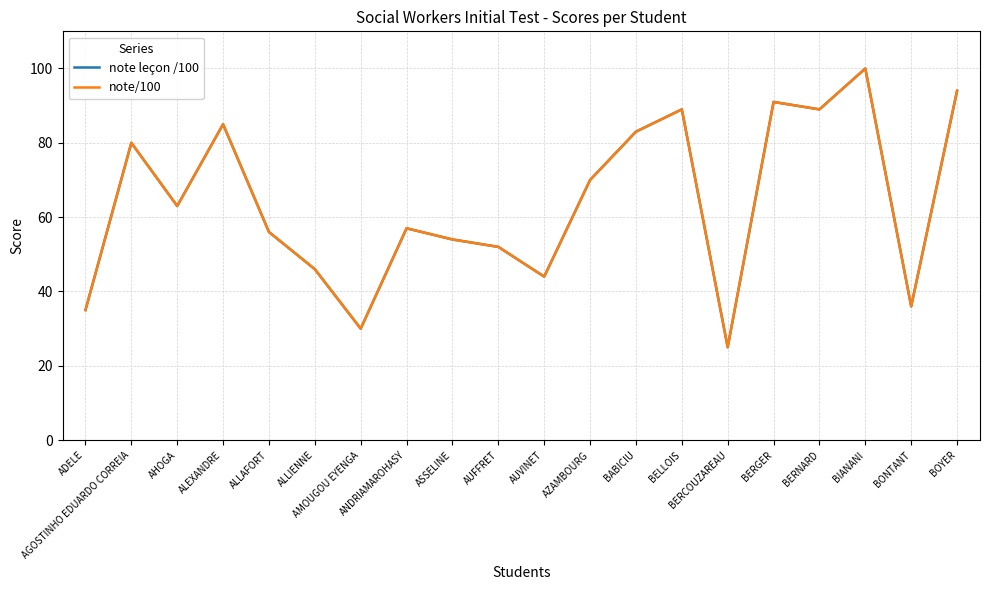

What is the average value of the note leçon /100 series?

64